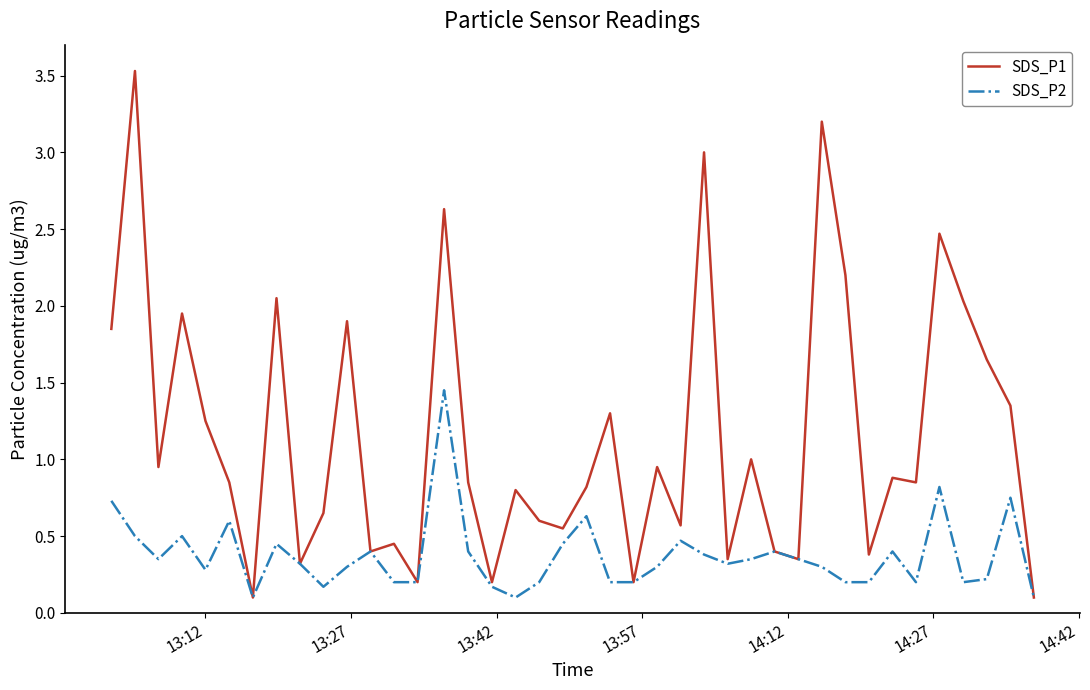

List the series in order of their peak value, highest first.

SDS_P1, SDS_P2